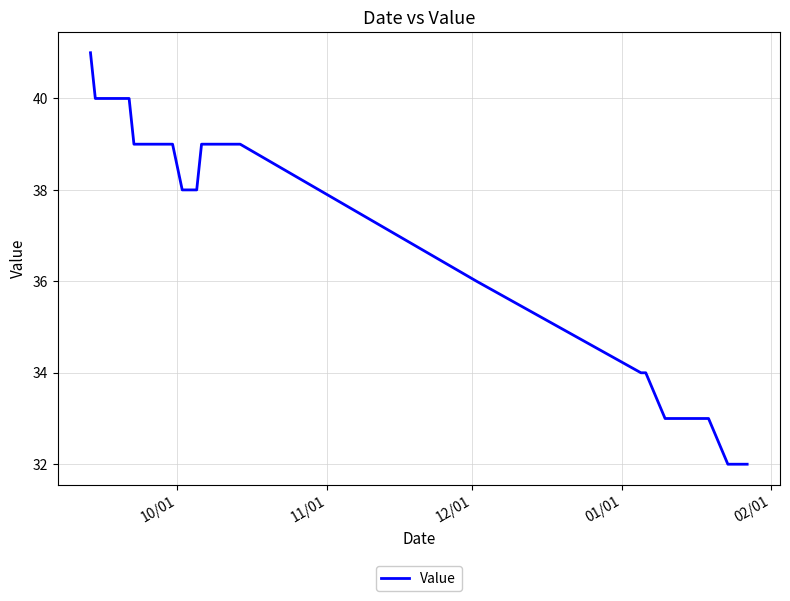

What is the greatest value displayed?

41